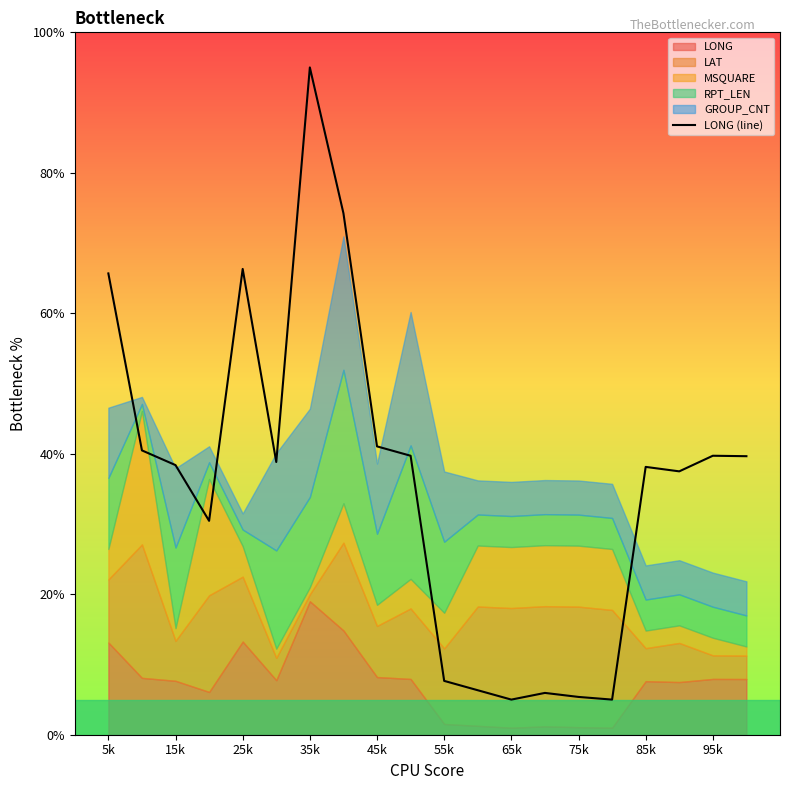

What is the maximum value for LONG (line)?

95.0